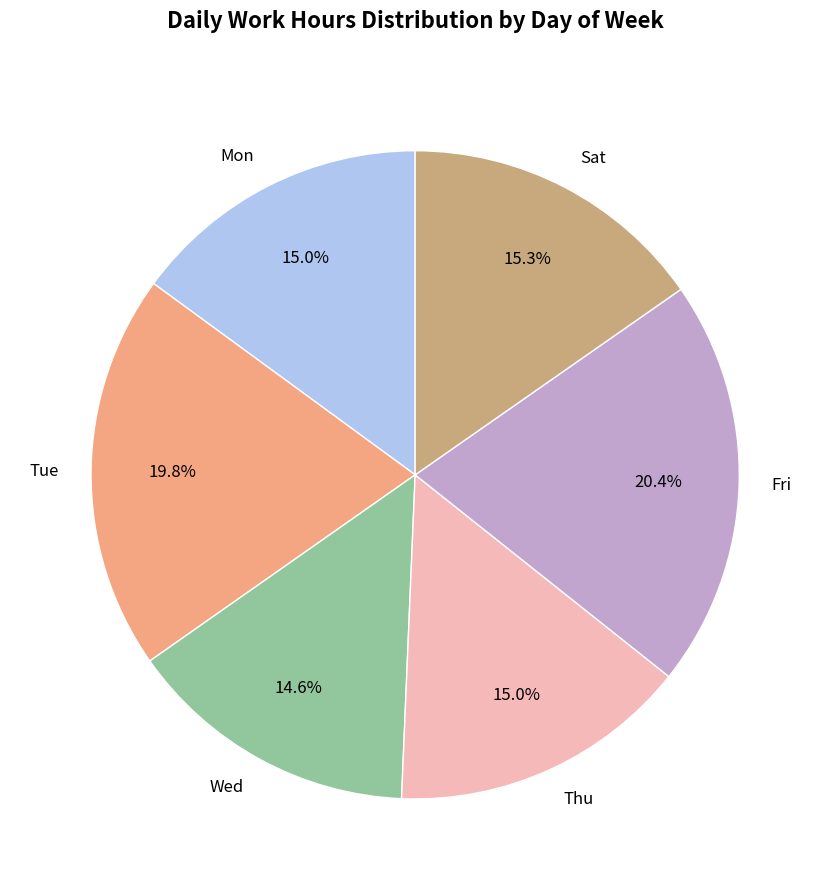

Combined, what portion of the pie is Fri and Wed?

35.0%